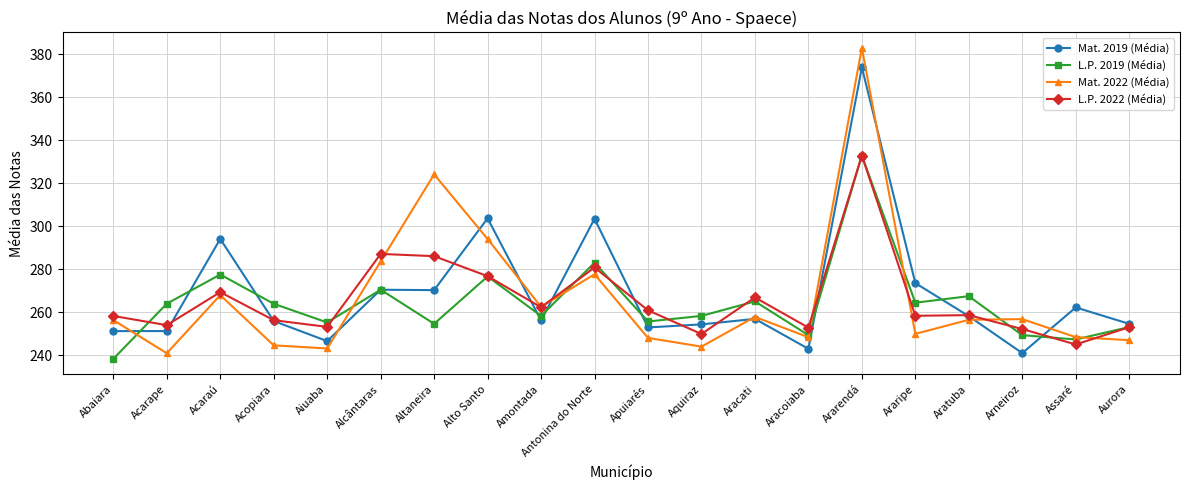

What is the label of the 8th point from the right?

Aracati